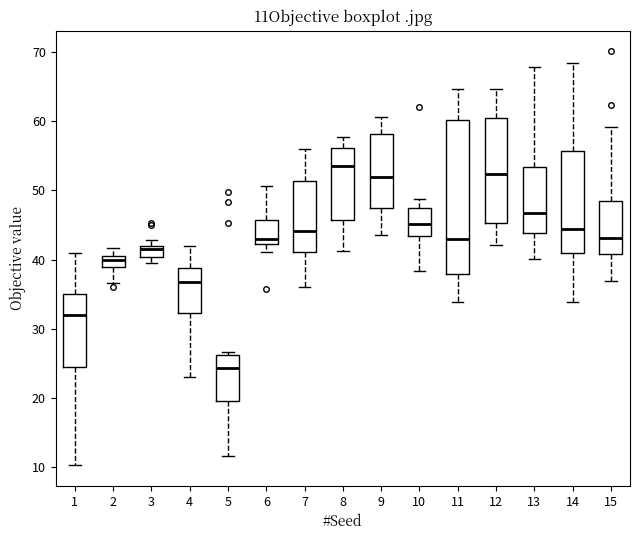

Reading left to right, read every box against the y-axis: the position of its median line, the range the box covers, and the ends of its whiskers. The values are not printed on the chart, so give them approximately, as read against the axis.

1: median 32, box 25 to 35, whiskers 10 to 41
2: median 40, box 39 to 41, whiskers 37 to 42
3: median 42 (just below the box's upper edge), box 40 to 42, whiskers 40 (below the box's lower edge) to 43
4: median 37, box 32 to 39, whiskers 23 to 42
5: median 24, box 20 to 26, whiskers 12 to 27
6: median 43, box 42 to 46, whiskers 41 to 51
7: median 44, box 41 to 51, whiskers 36 to 56
8: median 54, box 46 to 56, whiskers 41 to 58
9: median 52, box 47 to 58, whiskers 44 to 61
10: median 45, box 43 to 47, whiskers 38 to 49
11: median 43, box 38 to 60, whiskers 34 to 65
12: median 52, box 45 to 61, whiskers 42 to 65
13: median 47, box 44 to 53, whiskers 40 to 68
14: median 44, box 41 to 56, whiskers 34 to 68
15: median 43, box 41 to 49, whiskers 37 to 59